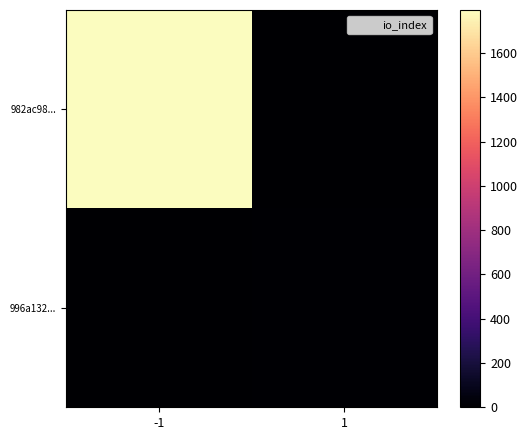

At how many categories does at least one series exceed 288?

1